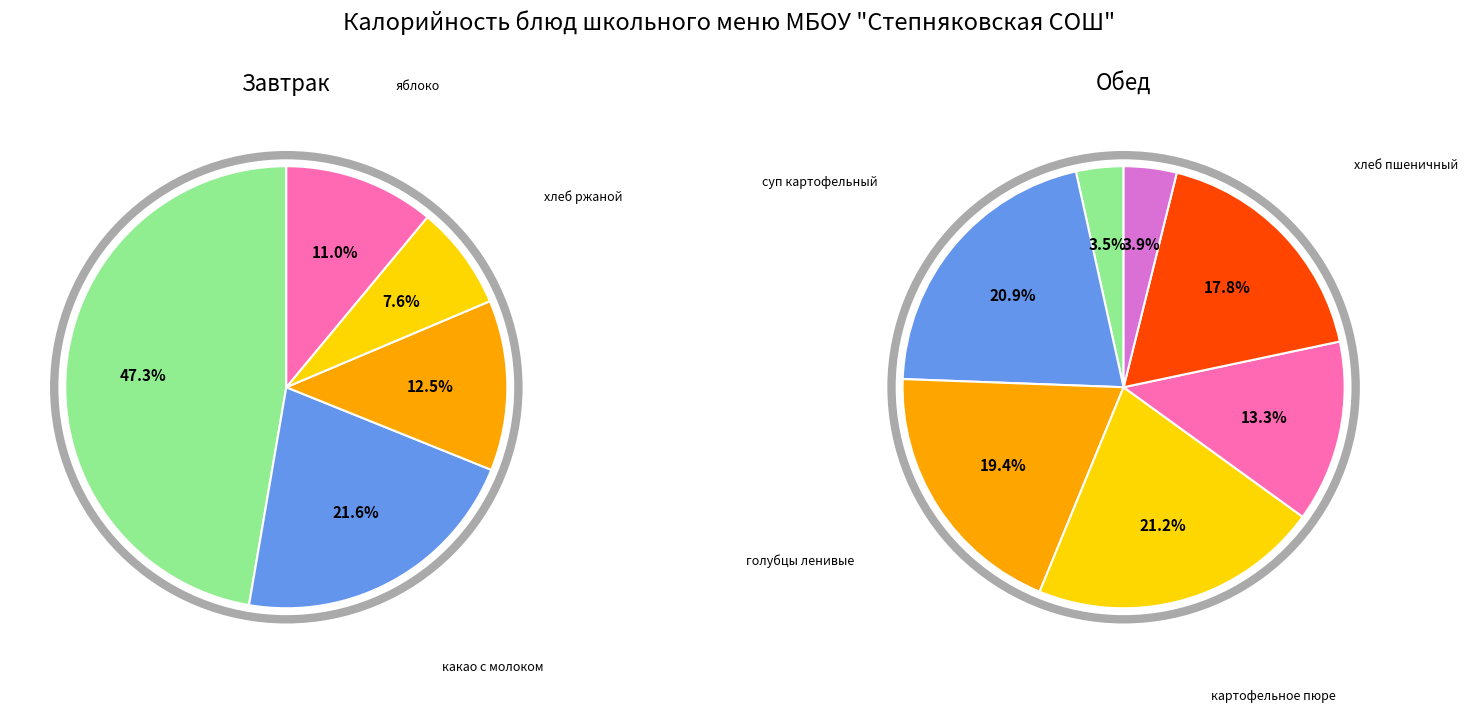

To the nearest percent, what percentage of the pie is яблоко?

11%